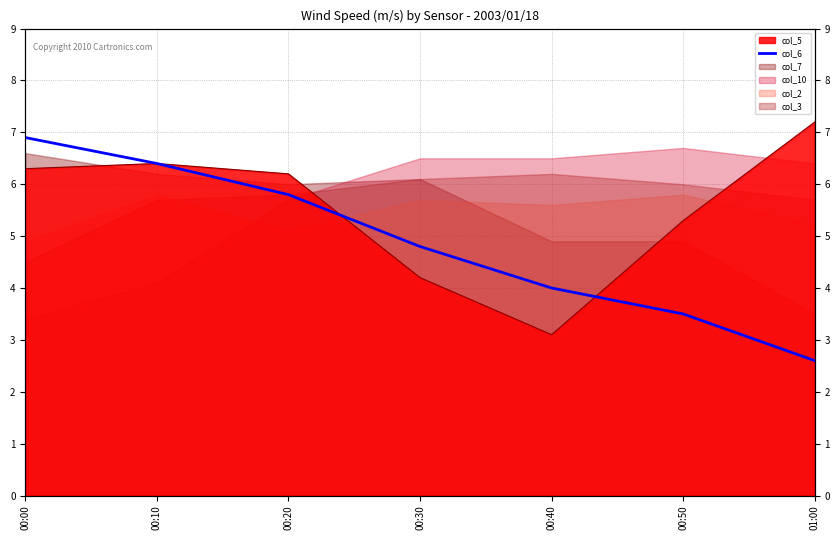

What is the value of the 2nd point from the left?

6.4